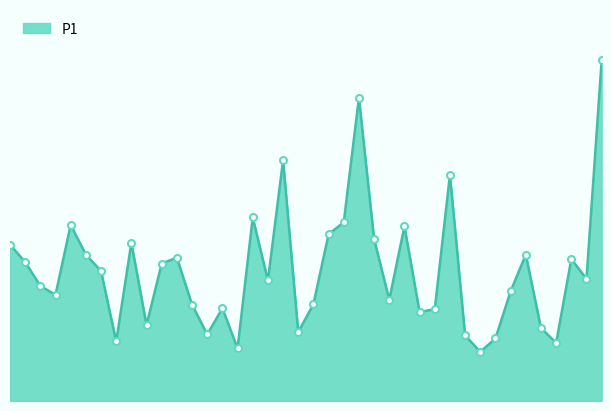

How many lines are shown in the chart?

1